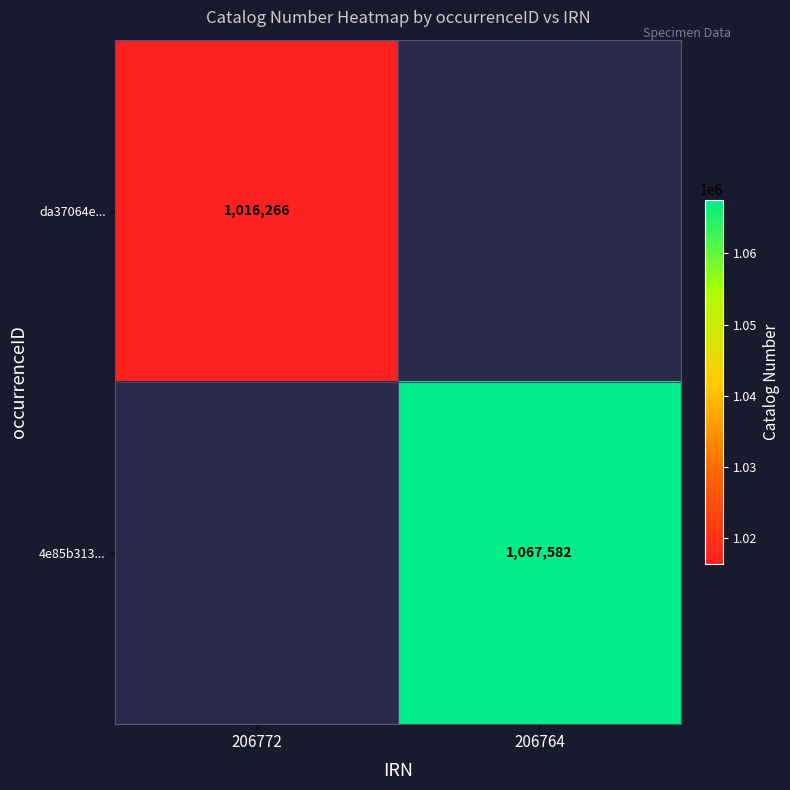

Is it true that da37064e... equals 1016266 at 206772?

True